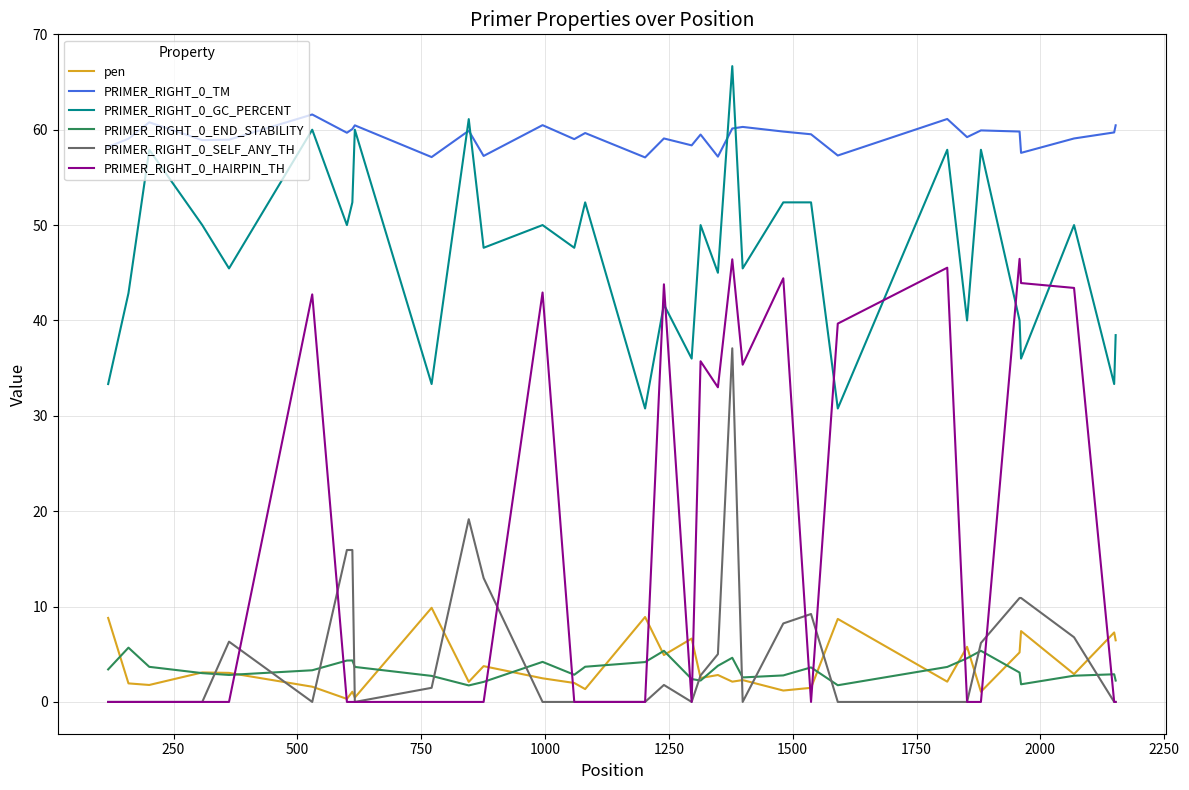

What is the difference between the second highest and minimum values in the pen series?

8.6